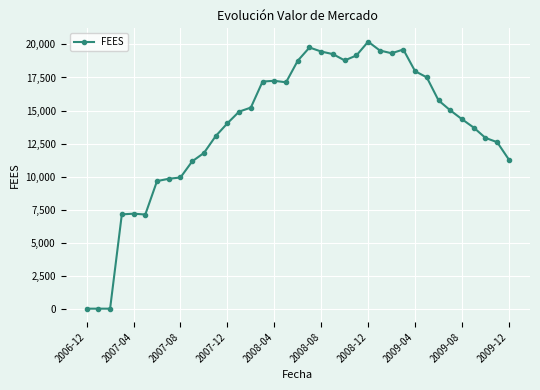

True or false: the data has more than 1 interior local peaks.

True